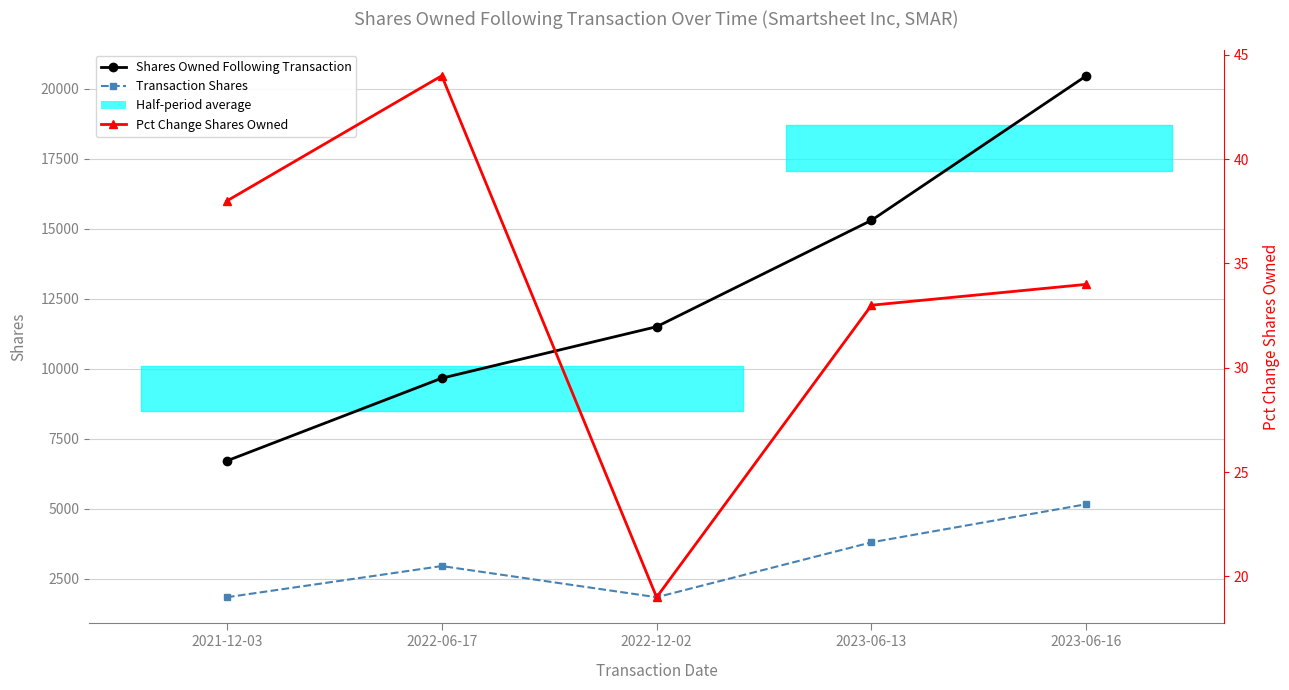

What is the value of the Pct Change Shares Owned point at the 1st from the left?

38